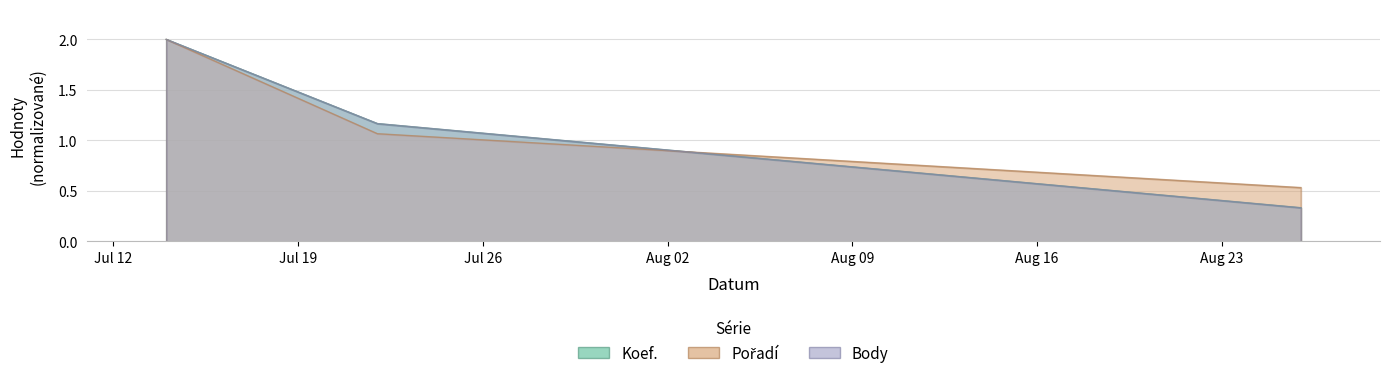

True or false: Pořadí has a value of 3.5 at 2023-07-14.

False